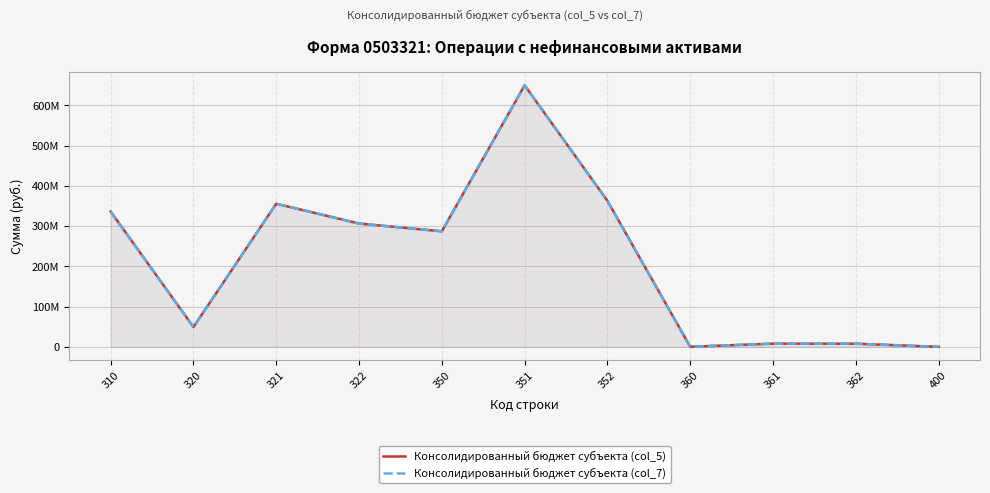

Does the chart display data point markers on the line(s)?

No